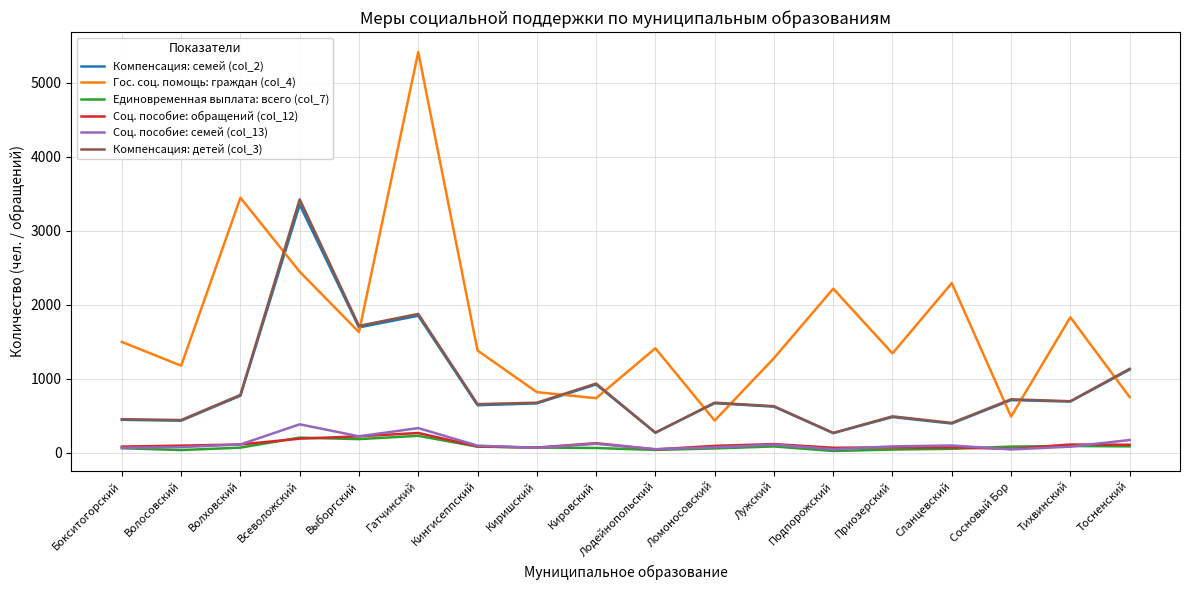

Which label corresponds to the largest value in the chart?

Гатчинский